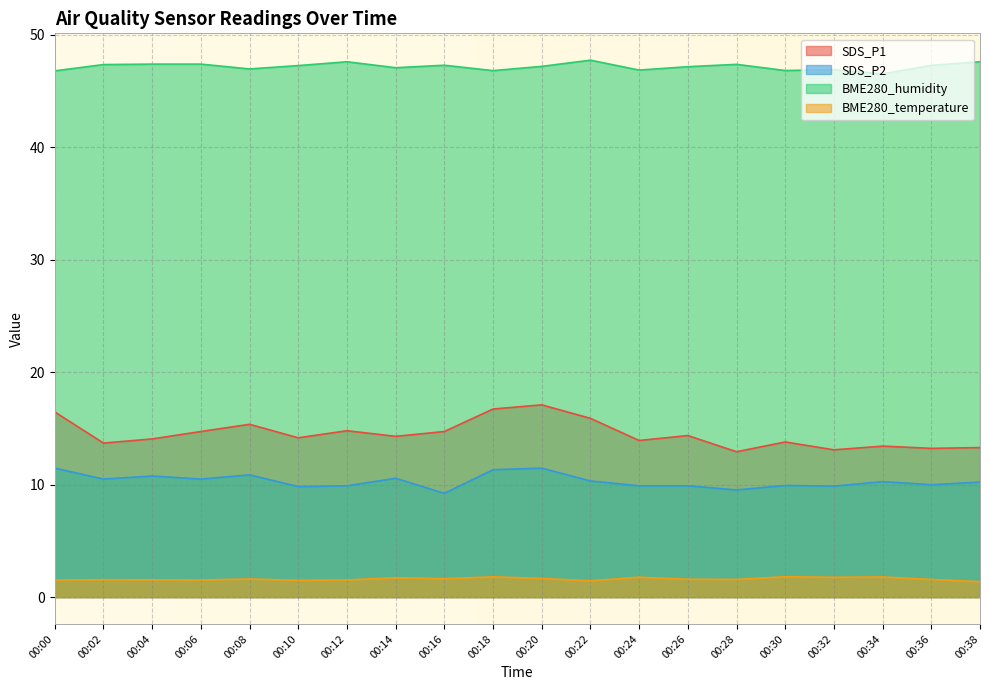

List the series in order of their peak value, highest first.

BME280_humidity, SDS_P1, SDS_P2, BME280_temperature